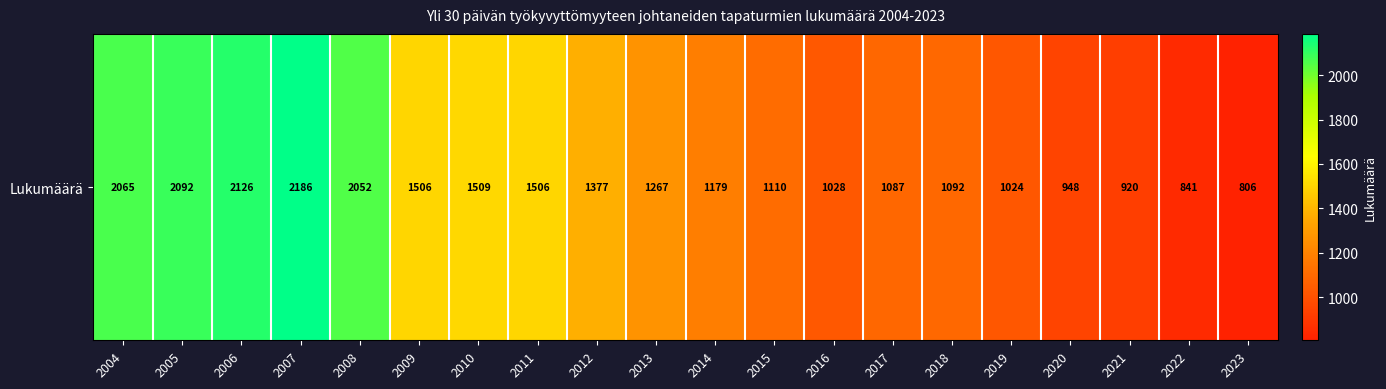

What is the change in value from 2006 to 2019?

-1102